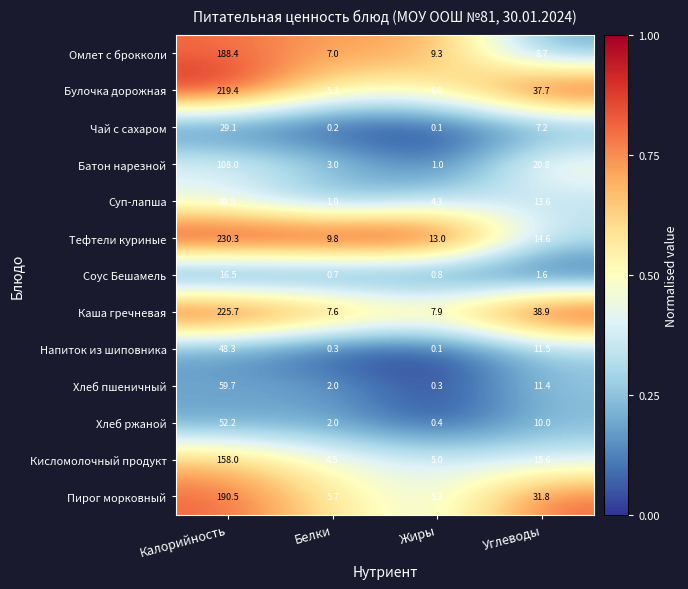

What is the difference between the Напиток из шиповника values at Калорийность and Белки?

48.0